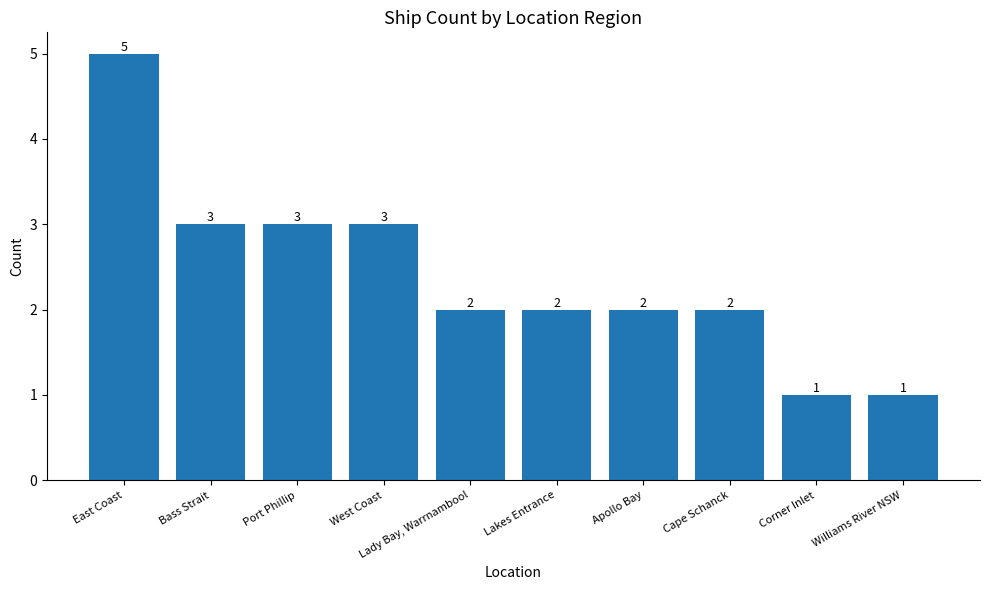

True or false: the data shows 0 at Corner Inlet.

False